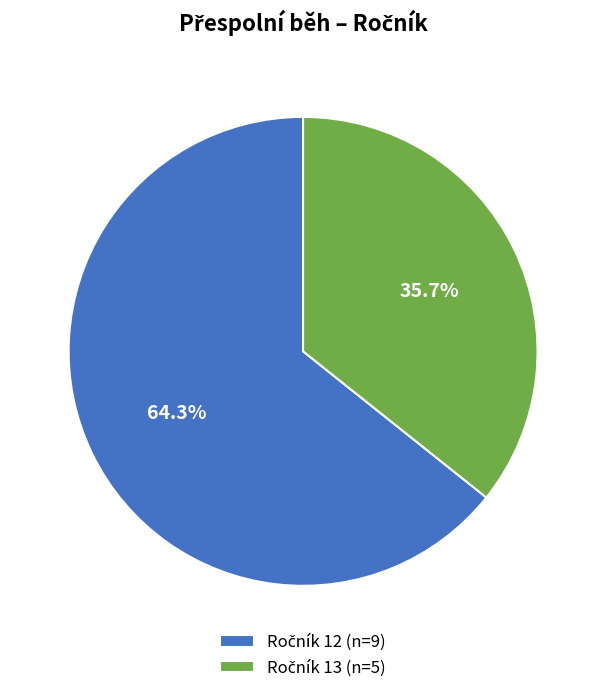

Is there any slice that represents more than half of the pie?

Yes